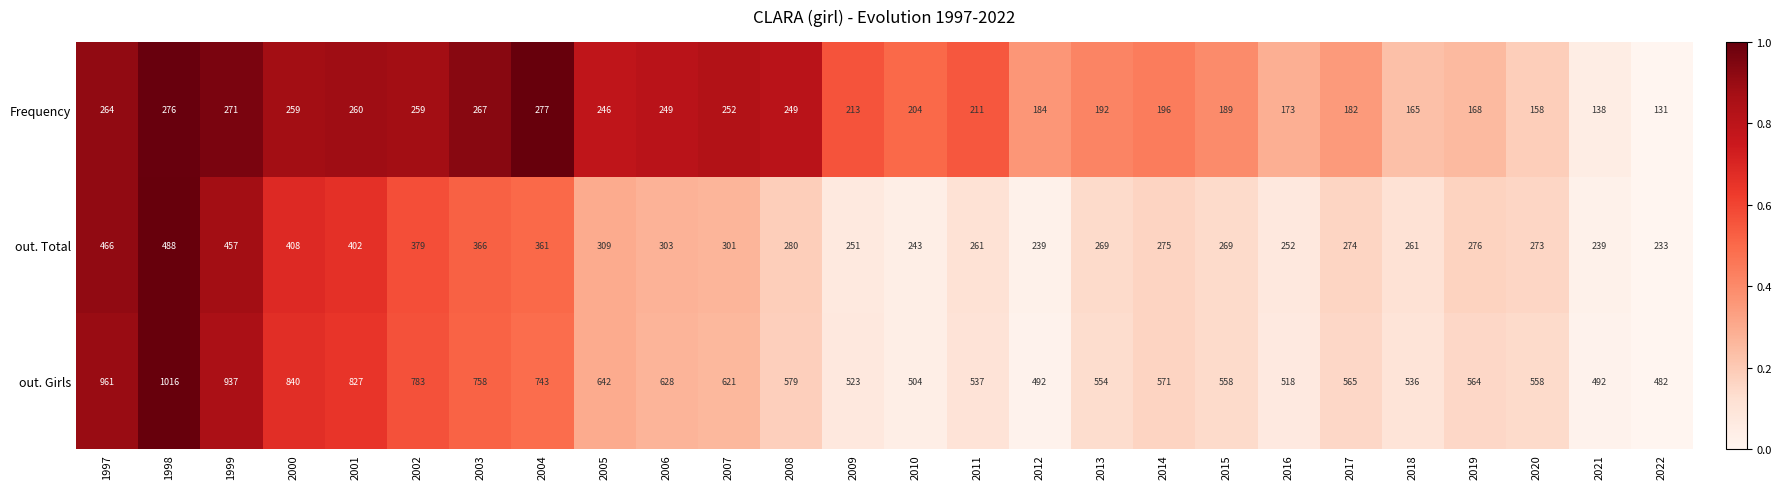

What is the difference between the second highest and second lowest values in the out. Total series?

227